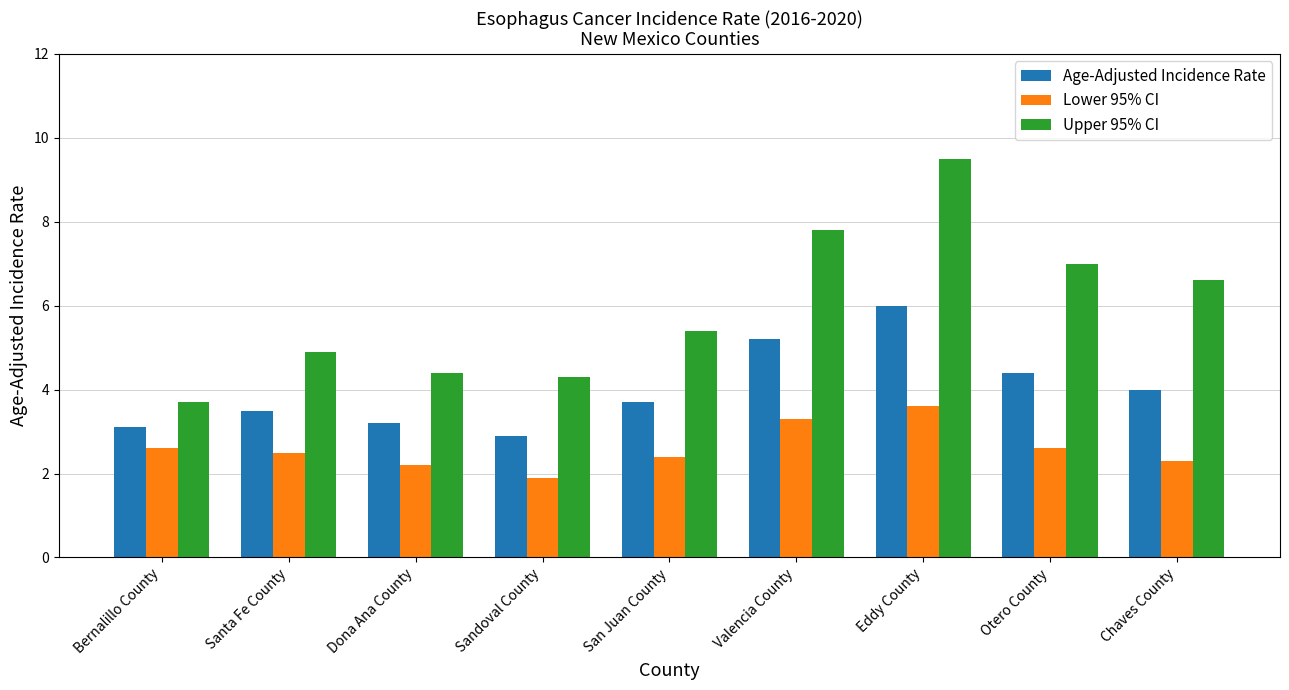

Reading left to right, transcribe all the data shown in this chart.

Age-Adjusted Incidence Rate: 3.1	3.5	3.2	2.9	3.7	5.2	6.0	4.4	4.0
Lower 95% CI: 2.6	2.5	2.2	1.9	2.4	3.3	3.6	2.6	2.3
Upper 95% CI: 3.7	4.9	4.4	4.3	5.4	7.8	9.5	7.0	6.6